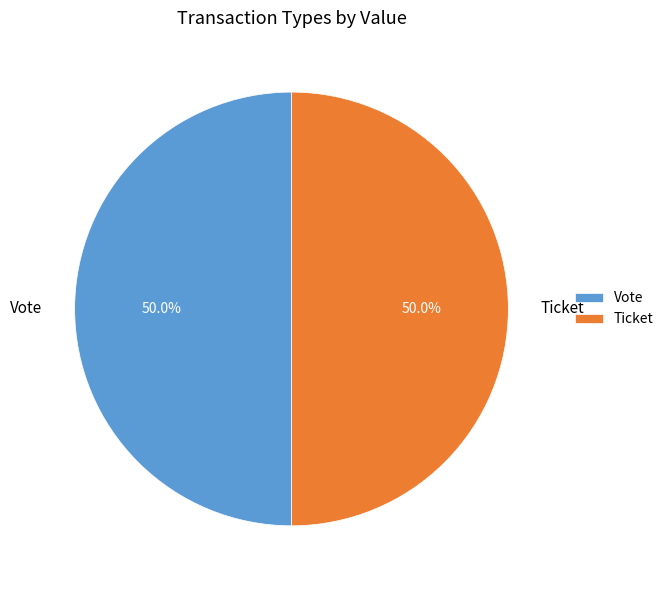

To the nearest percent, what is the difference between the largest and smallest slice percentages?

0%